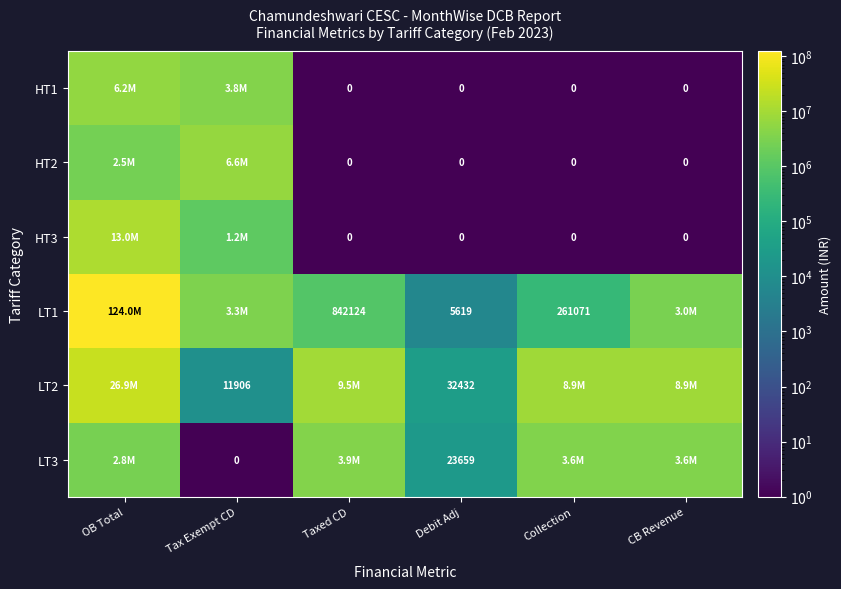

Between OB Total and CB Revenue, which series saw the biggest shift?

LT1